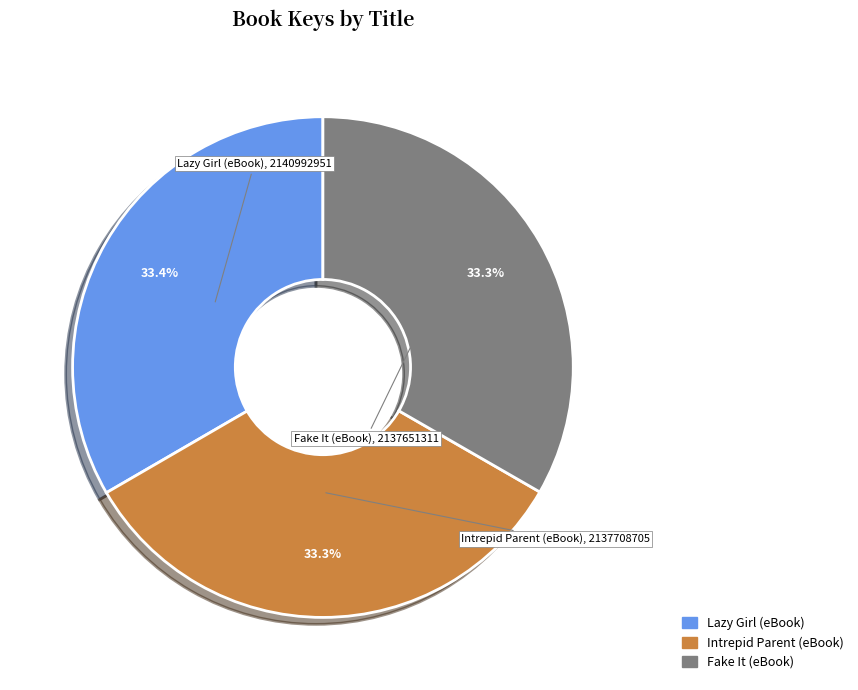

Is the sum of Fake It (eBook) and Lazy Girl (eBook) greater than half?

Yes